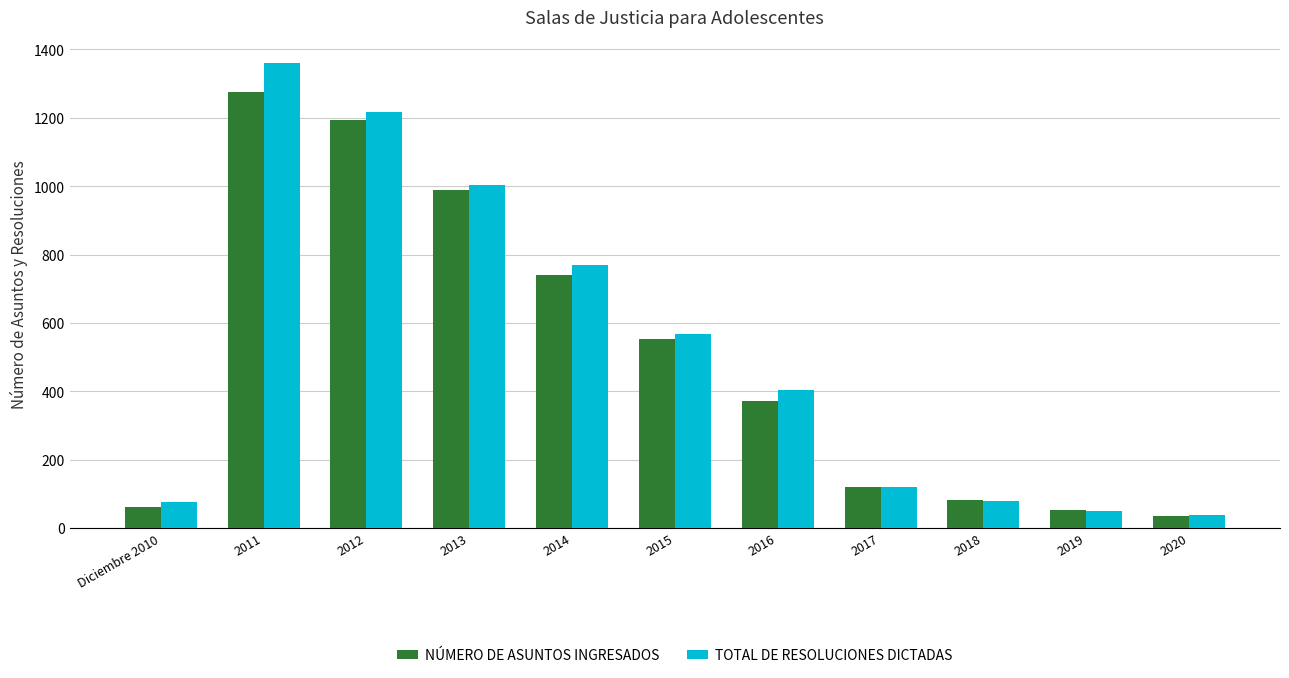

What is the difference between the second highest and minimum values in the NÚMERO DE ASUNTOS INGRESADOS series?

1158